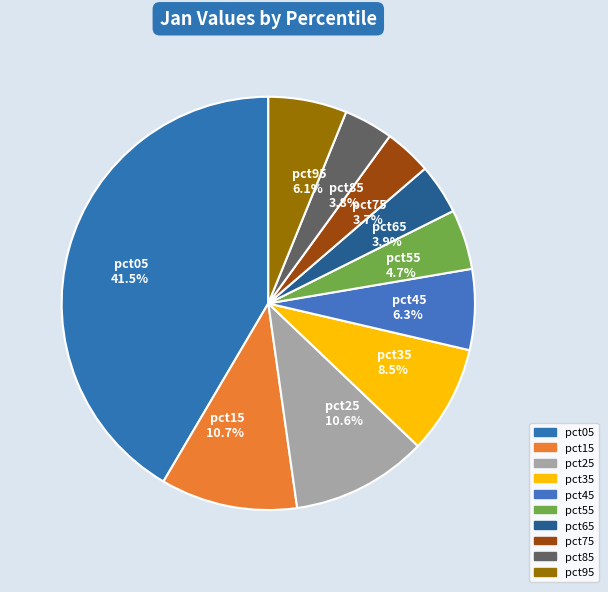

Is pct95 6.1% the majority of the pie?

No